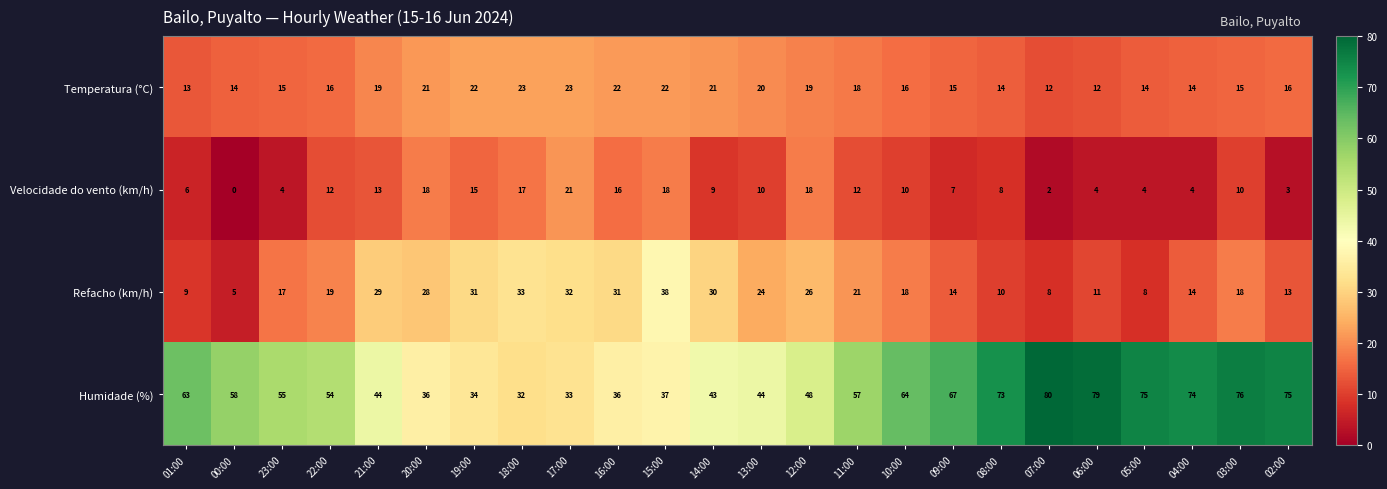

What is the total value across all series at 03:00?

119